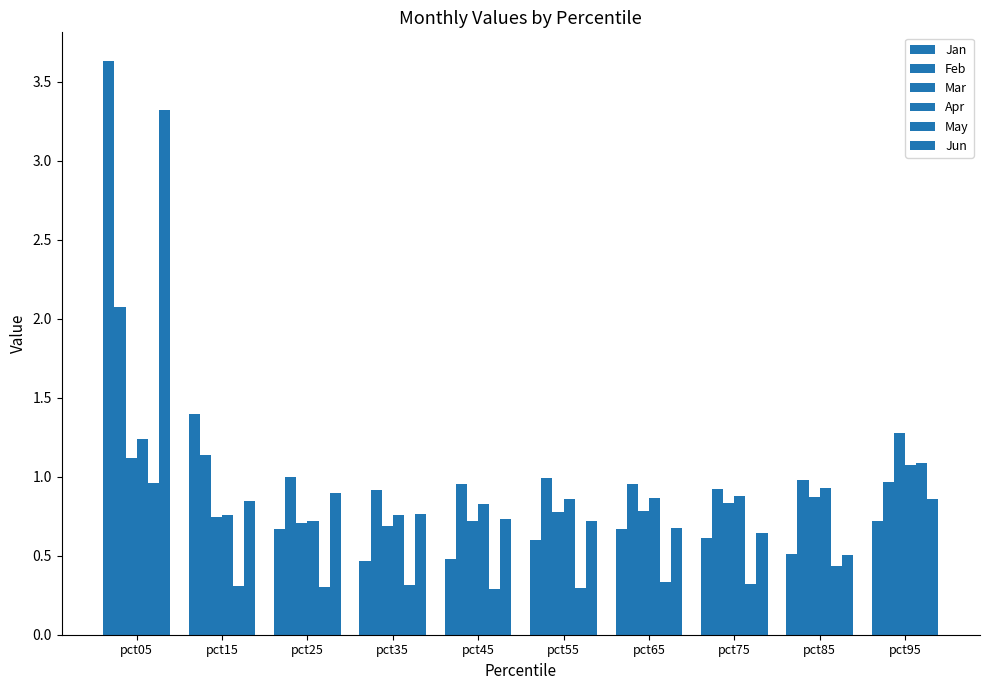

At which category is the sum across all series the highest?

pct05